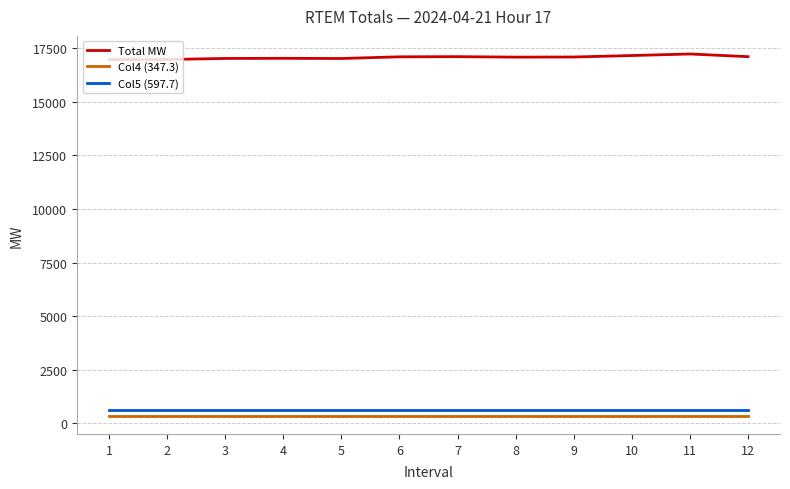

How many lines are shown in the chart?

3